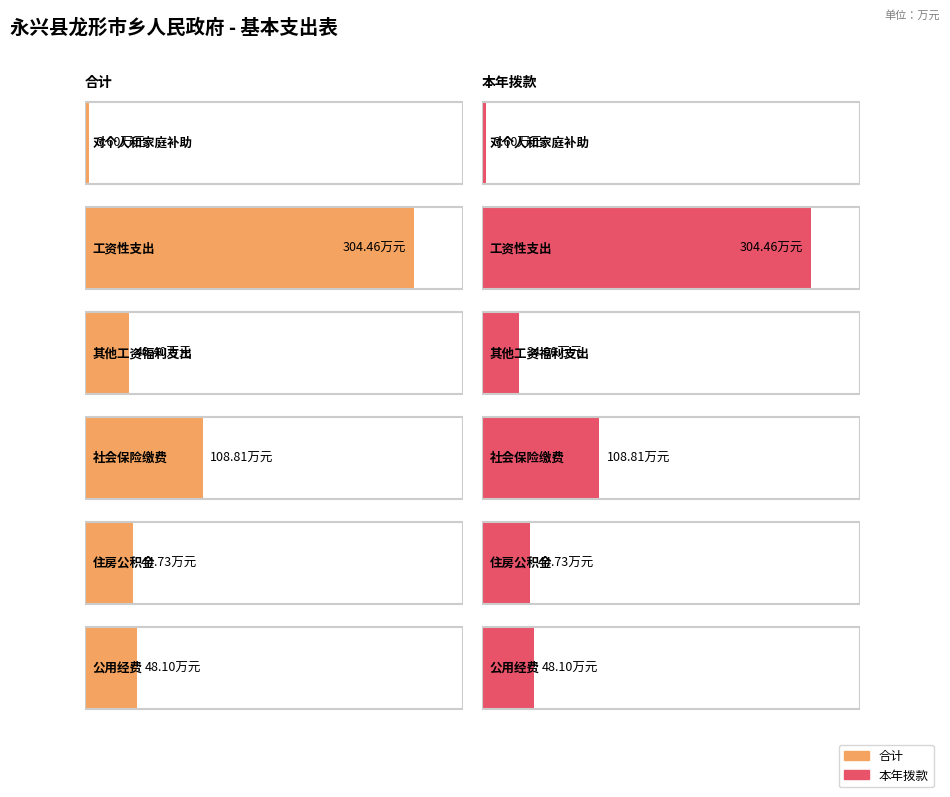

Which series has the largest total across all categories?

合计